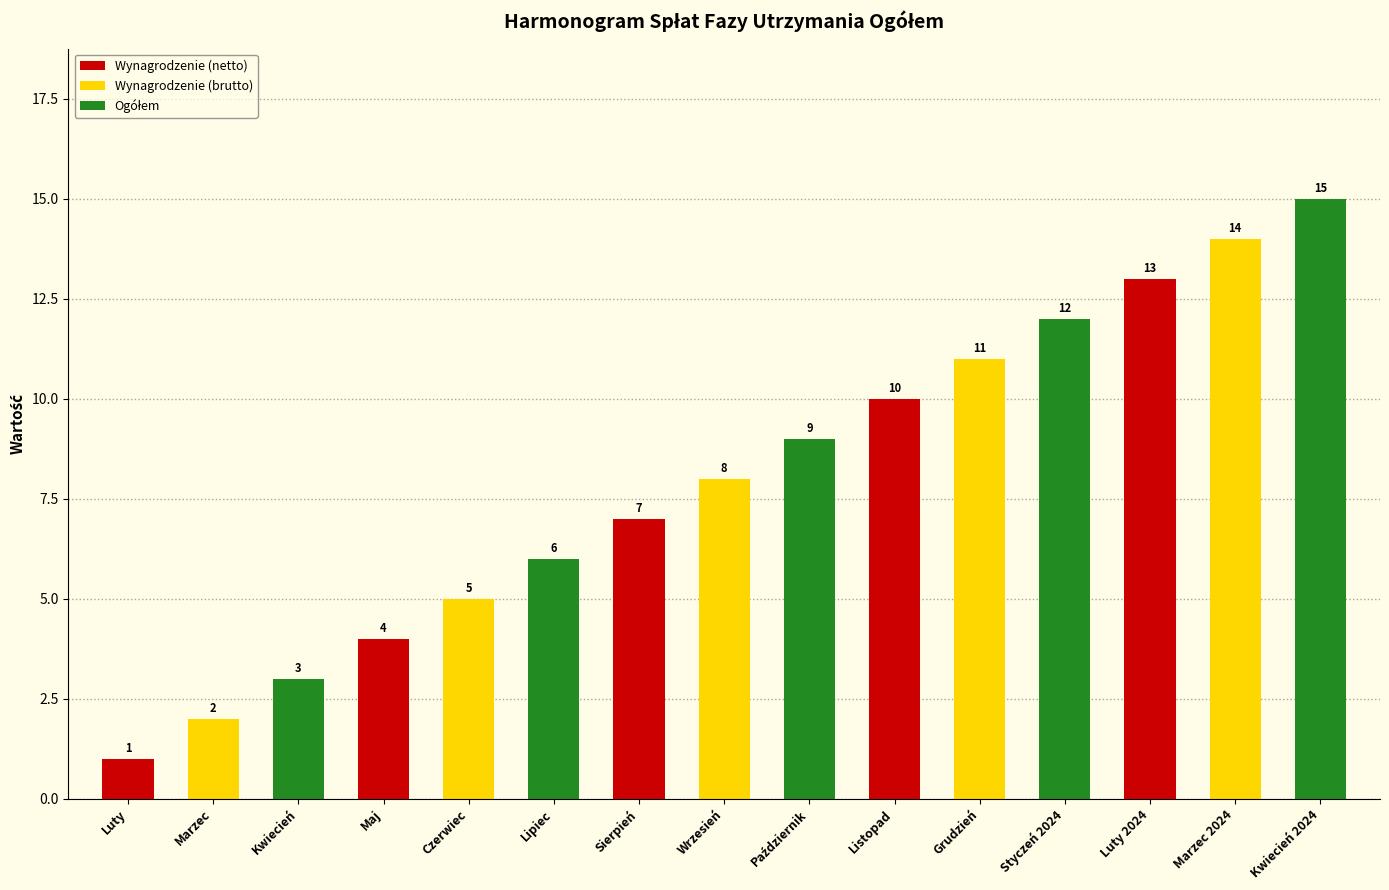

The value at Sierpień is 7. True or false?

True